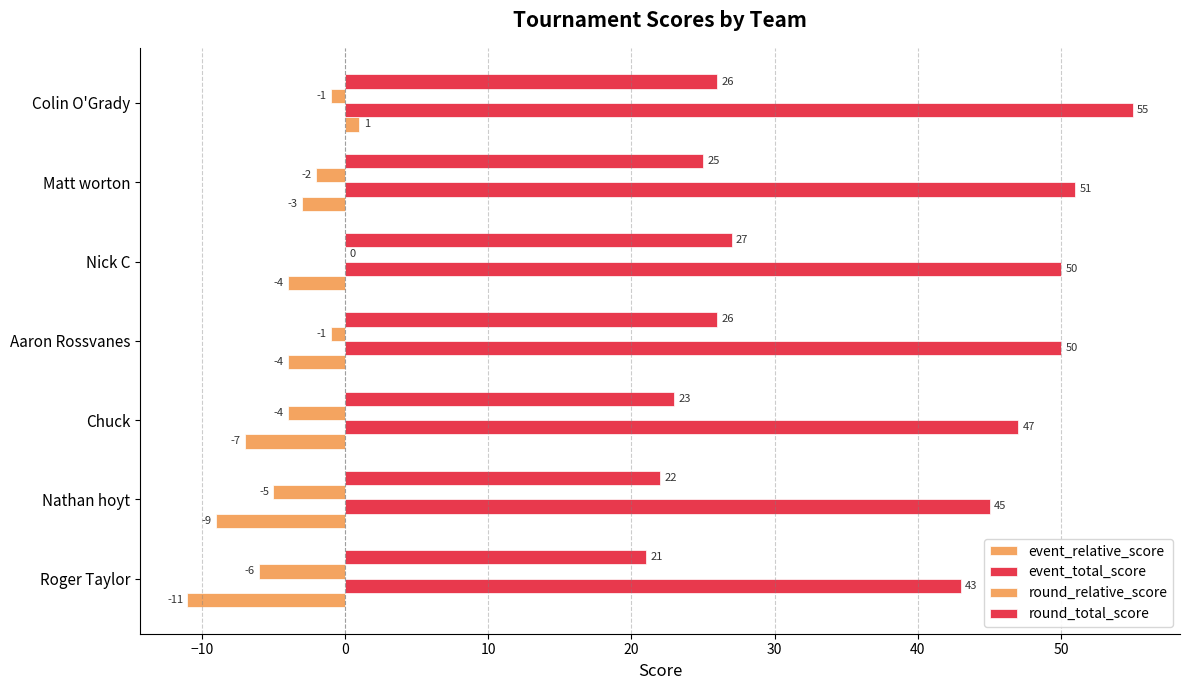

What is the difference between the second highest and second lowest values in the event_relative_score series?

6